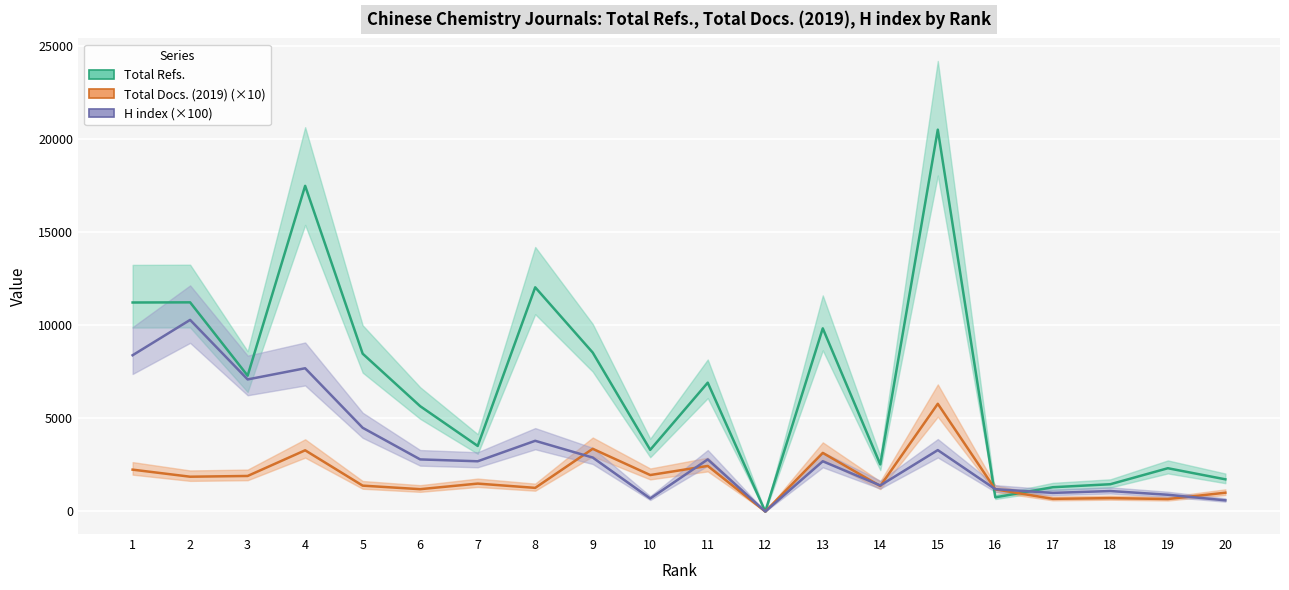

List the series in order of their overall mean, highest first.

Total Refs., H index, Total Docs. (2019)